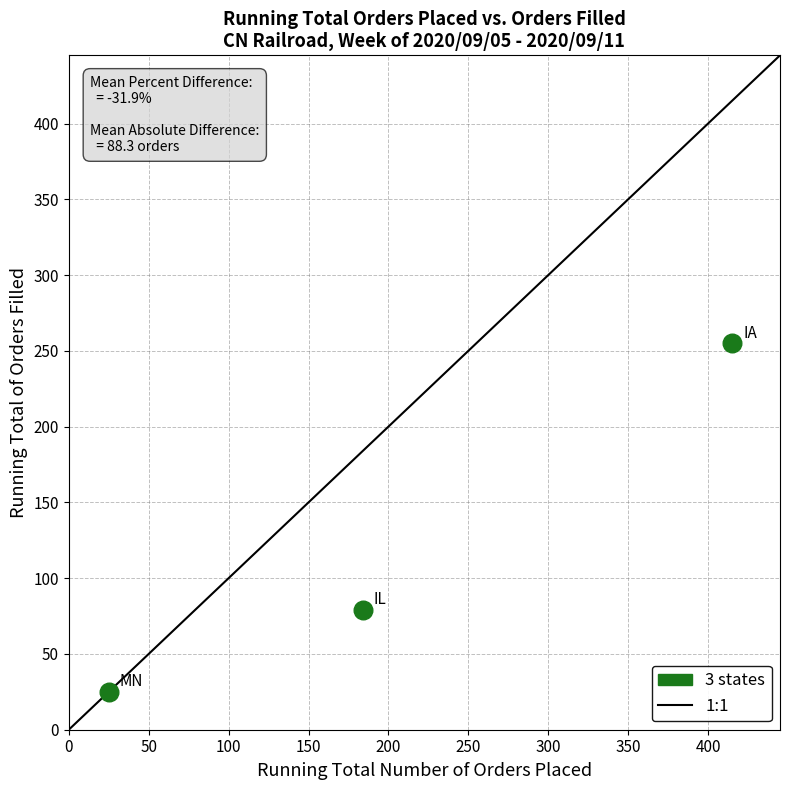

What Y value in the scatter plot is closest to 140?

79